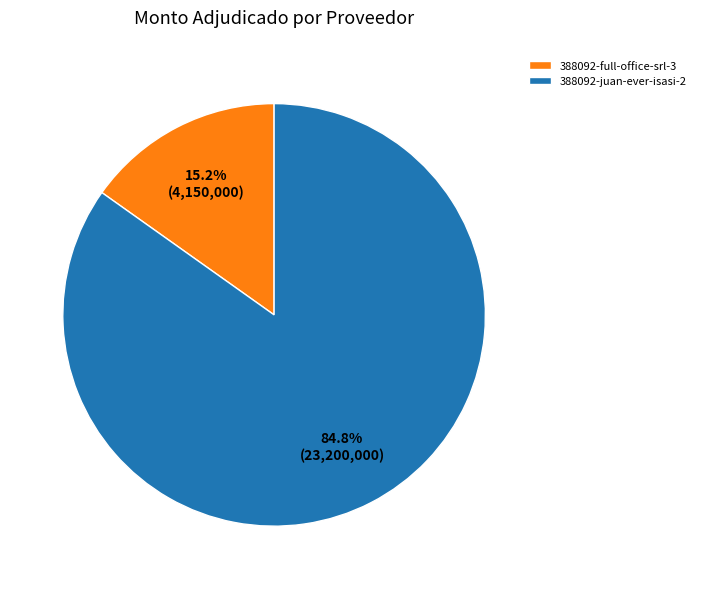

The 388092-full-office-srl-3 slice represents 15% of the pie. True or false?

True